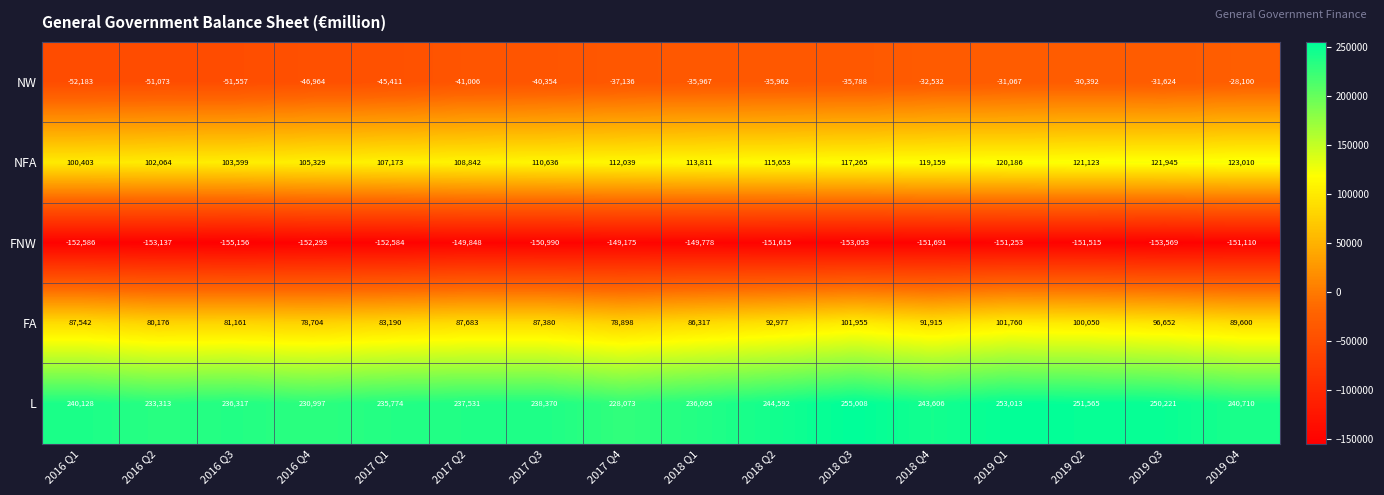

List the labels in order of NFA value, smallest first.

2016 Q1, 2016 Q2, 2016 Q3, 2016 Q4, 2017 Q1, 2017 Q2, 2017 Q3, 2017 Q4, 2018 Q1, 2018 Q2, 2018 Q3, 2018 Q4, 2019 Q1, 2019 Q2, 2019 Q3, 2019 Q4